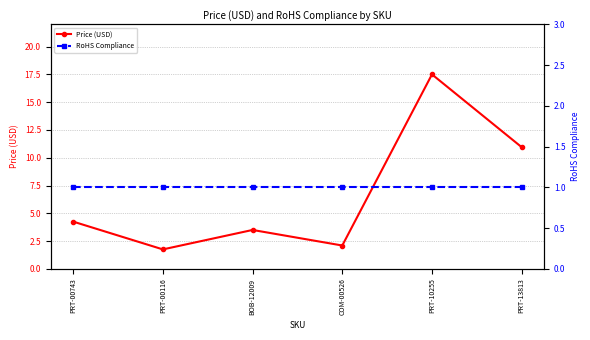

Reading left to right, list all the values displayed in this chart.

Price (USD): PRT-00743=4.2	PRT-00116=1.8	BOB-12009=3.5	COM-00526=2.1	PRT-10255=17.5	PRT-13813=10.9
RoHS Compliance: PRT-00743=1.0	PRT-00116=1.0	BOB-12009=1.0	COM-00526=1.0	PRT-10255=1.0	PRT-13813=1.0